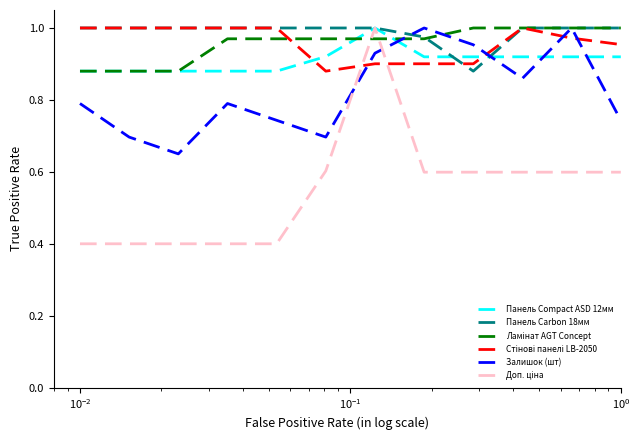

How many times do Залишок (шт) and Панель Compact ASD 12мм cross each other?

4